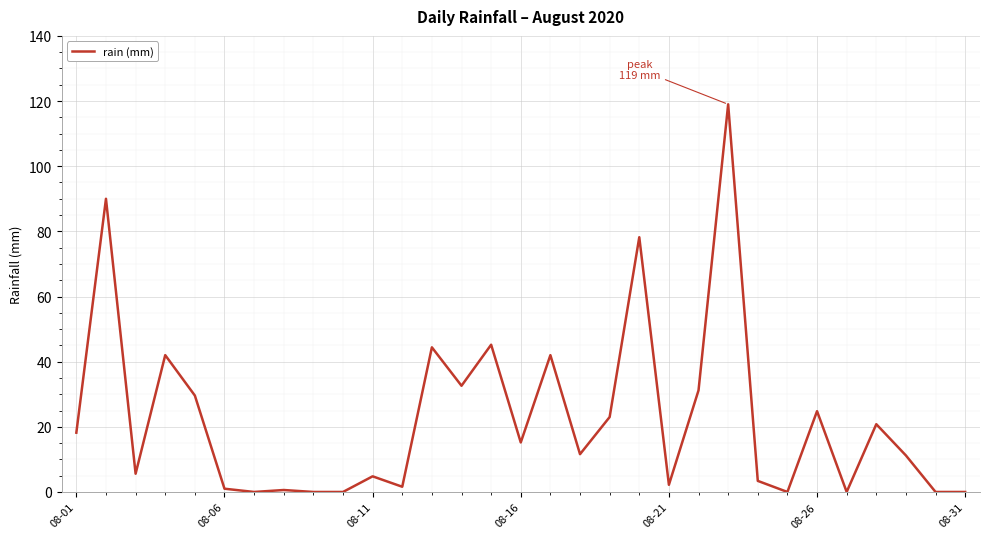

What is the sum of all values?

698.2